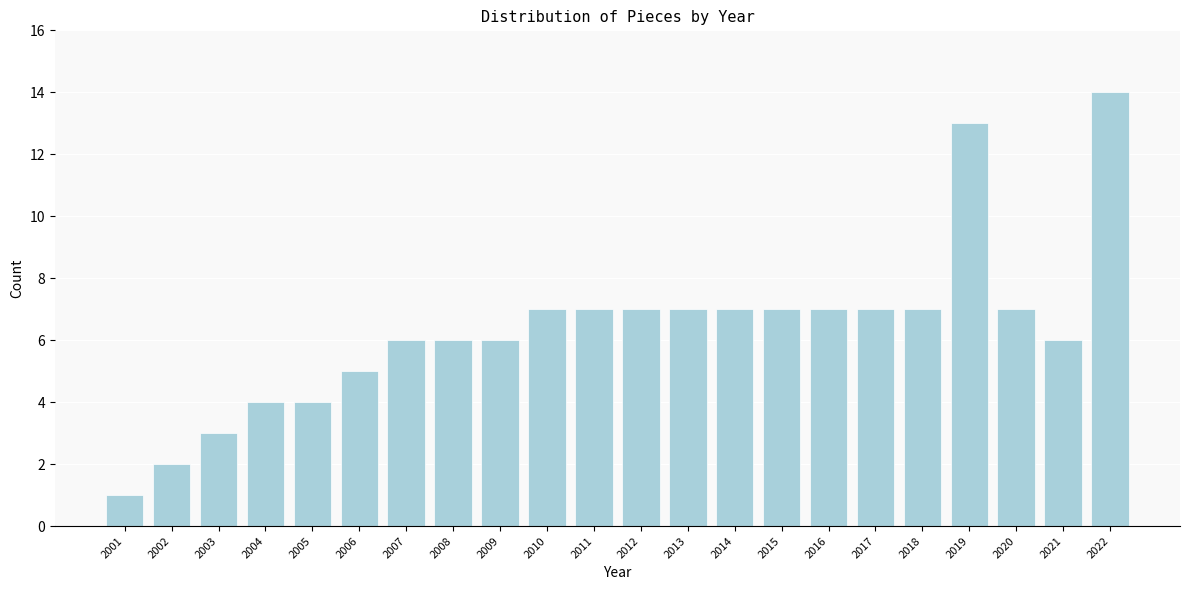

Reading right to left, extract all data points from this chart.

14	6	7	13	7	7	7	7	7	7	7	7	7	6	6	6	5	4	4	3	2	1